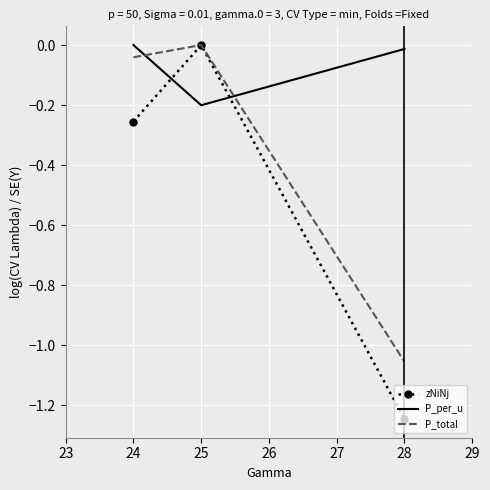

What are all the series names shown in the legend?

zNiNj, P_per_u, P_total